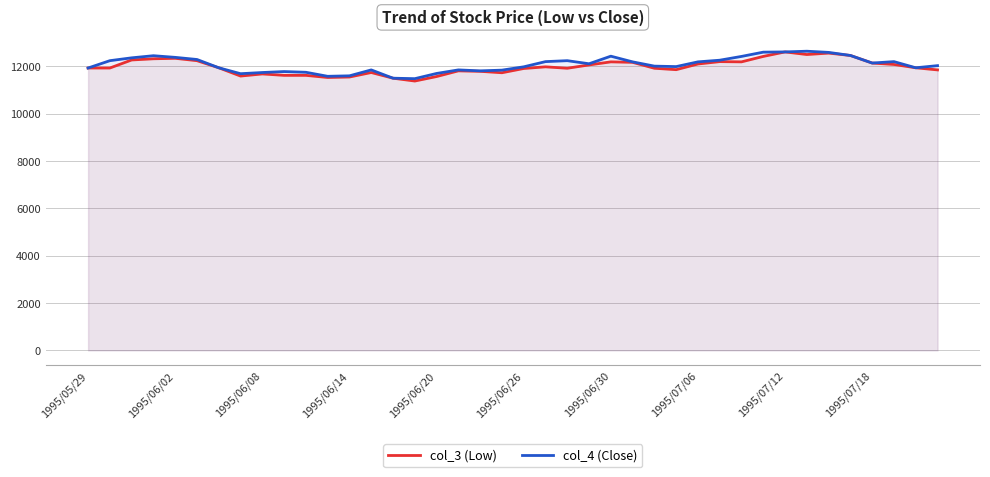

Which series has the largest total across all categories?

col_4 (Close)